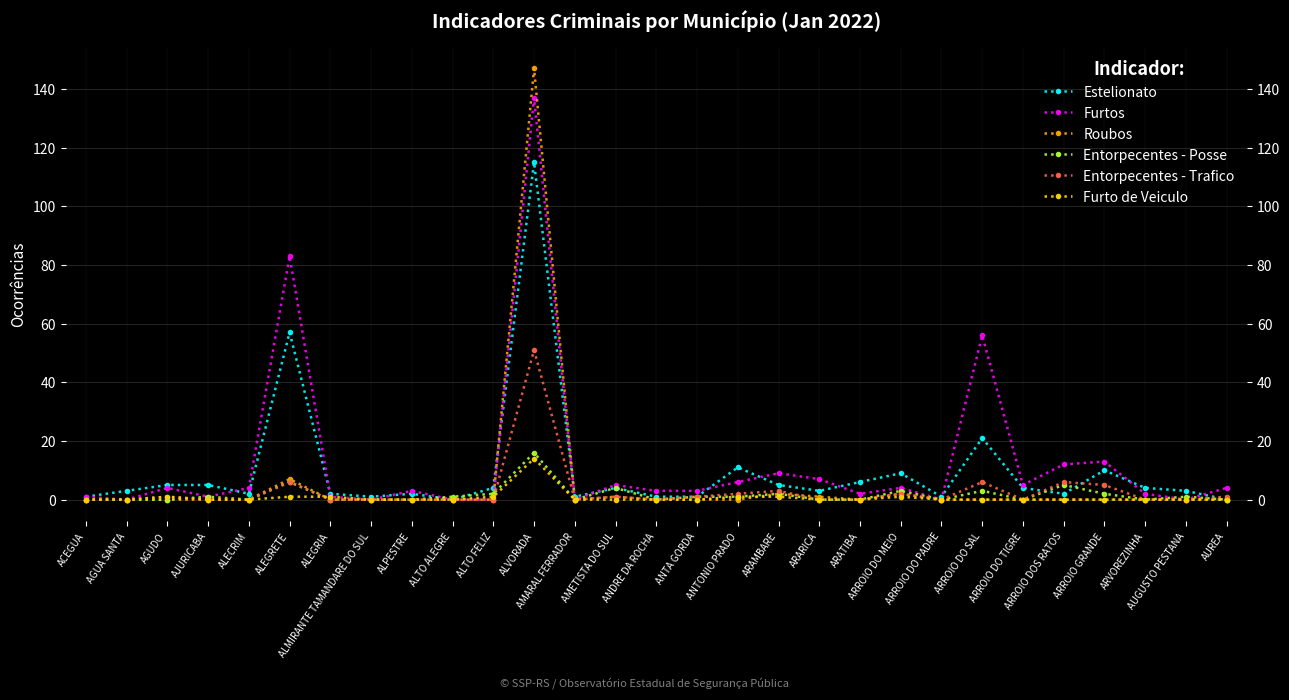

Which series has the largest total across all categories?

Furtos